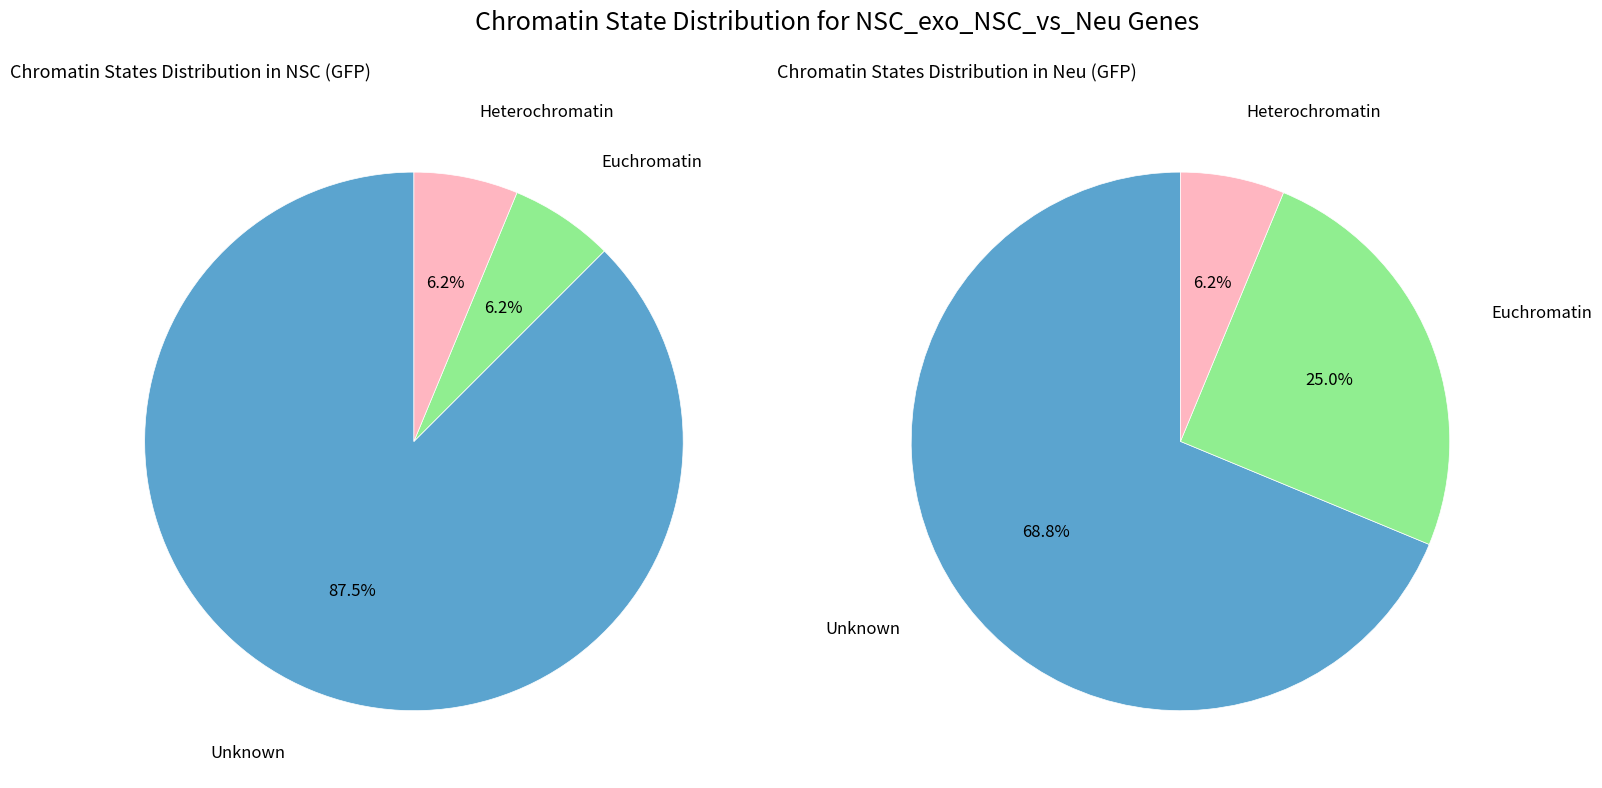

To the nearest percent, what portion does 3387 represent?

6%